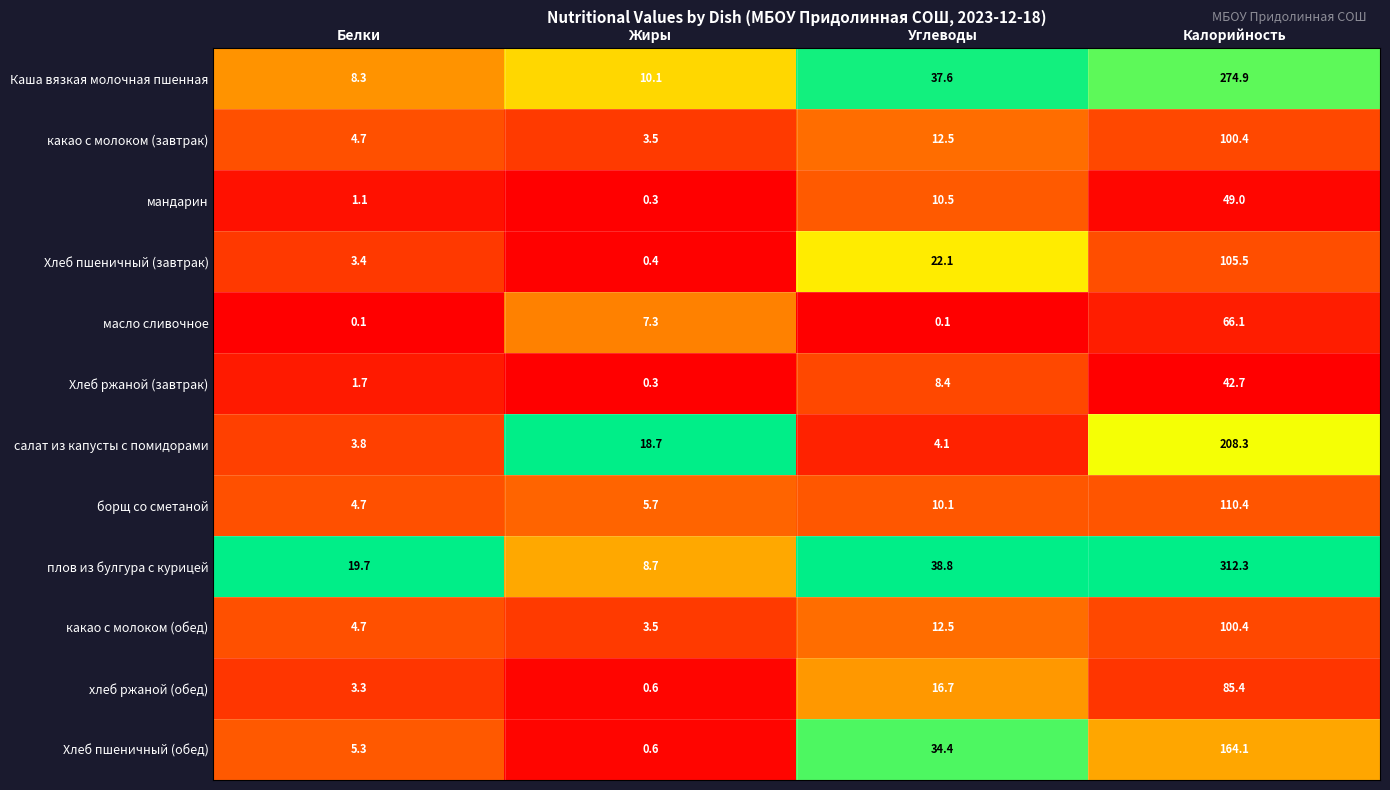

What is the difference between the maximum and minimum values in the Каша вязкая молочная пшенная series?

266.6